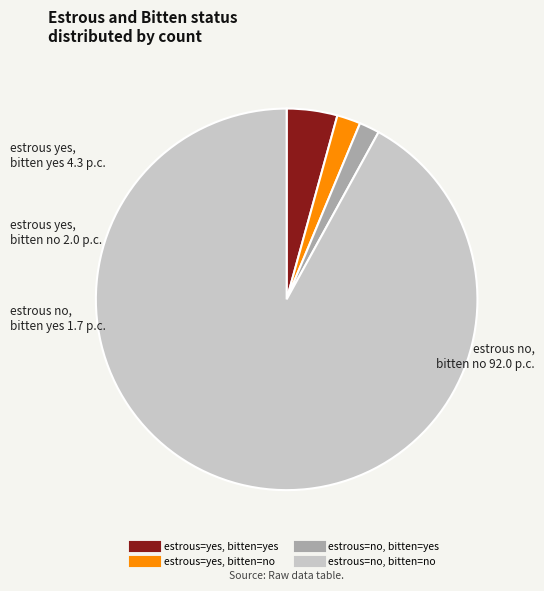

Does any single category account for the majority?

Yes